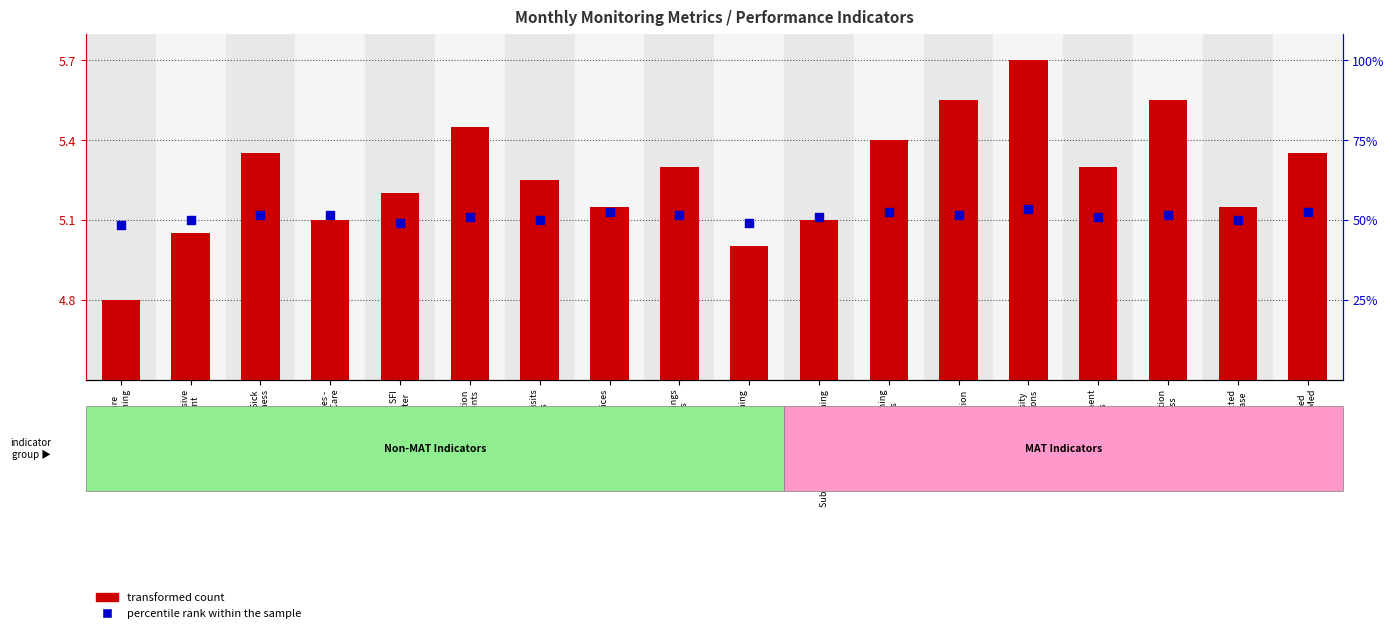

What are all the series names shown in the legend?

transformed count, percentile rank within the sample